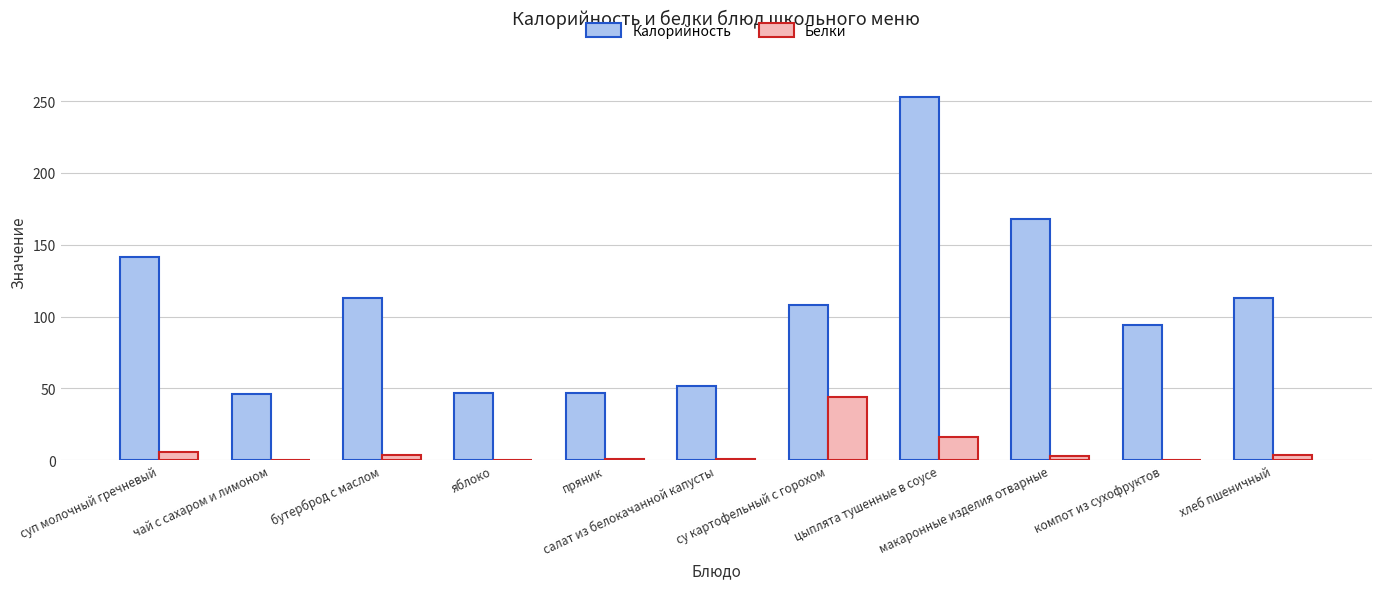

What is the total value across all series at су картофельный с горохом?

151.9